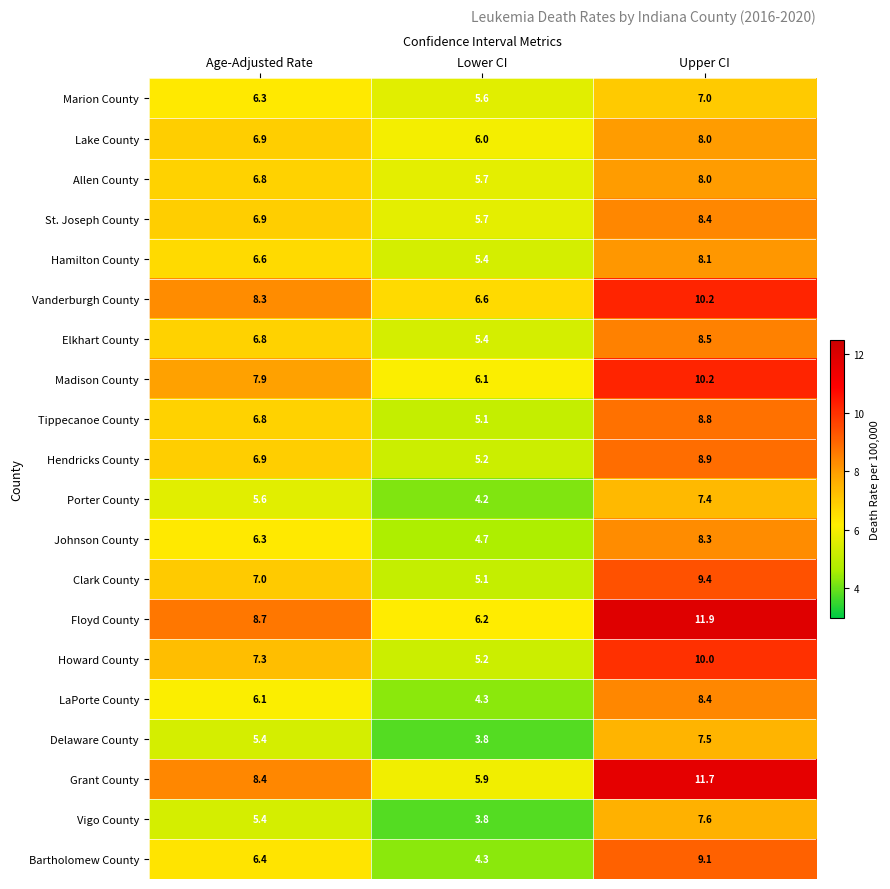

Rank the categories by Clark County value from highest to lowest.

Upper CI, Age-Adjusted Rate, Lower CI